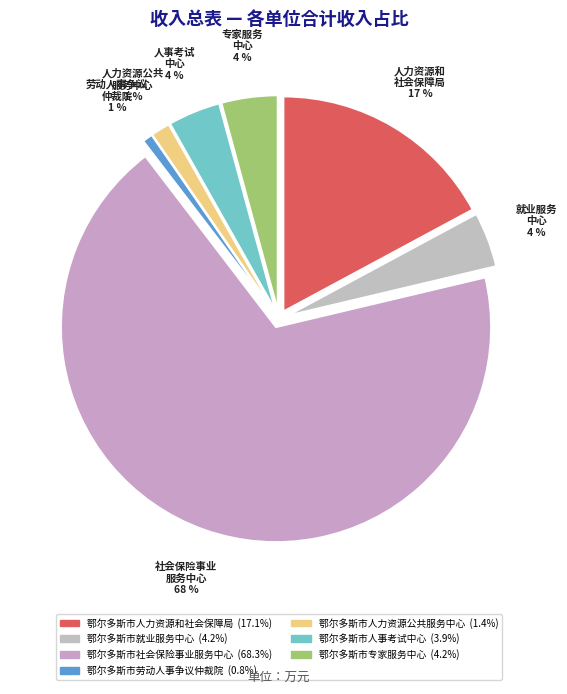

How many segments does this pie chart have?

7